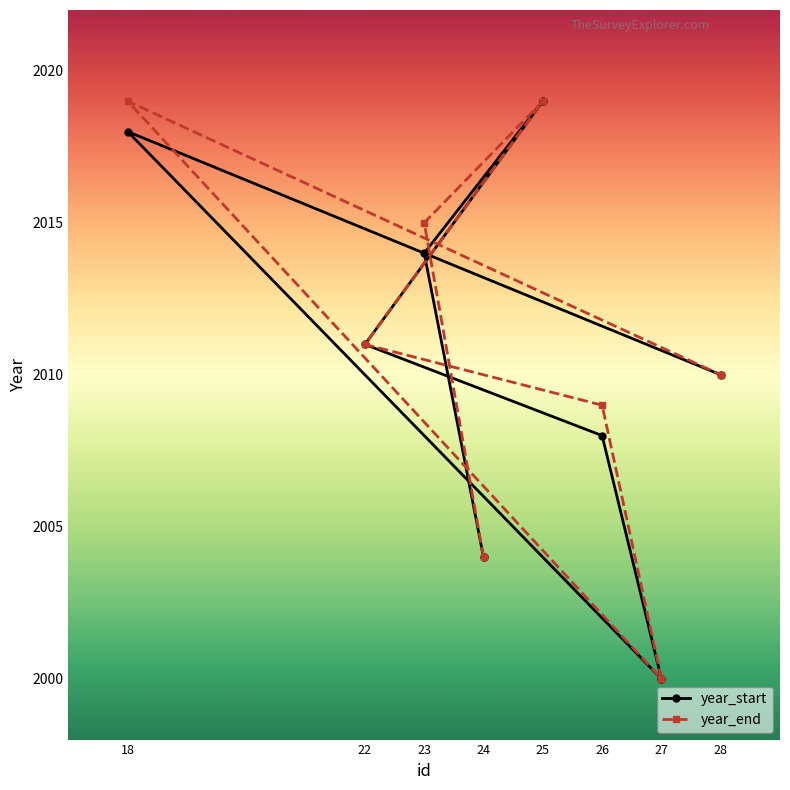

Is it true that year_start equals 1040 at 28?

False